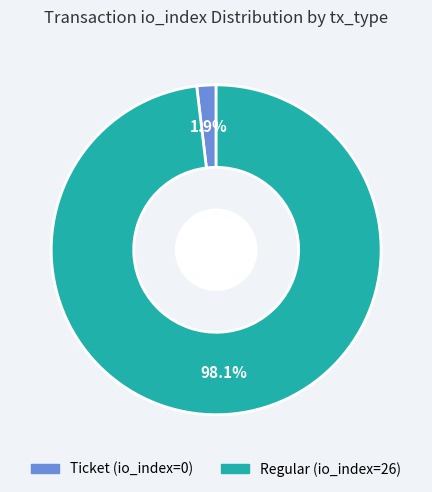

Is there any slice that represents more than half of the pie?

Yes